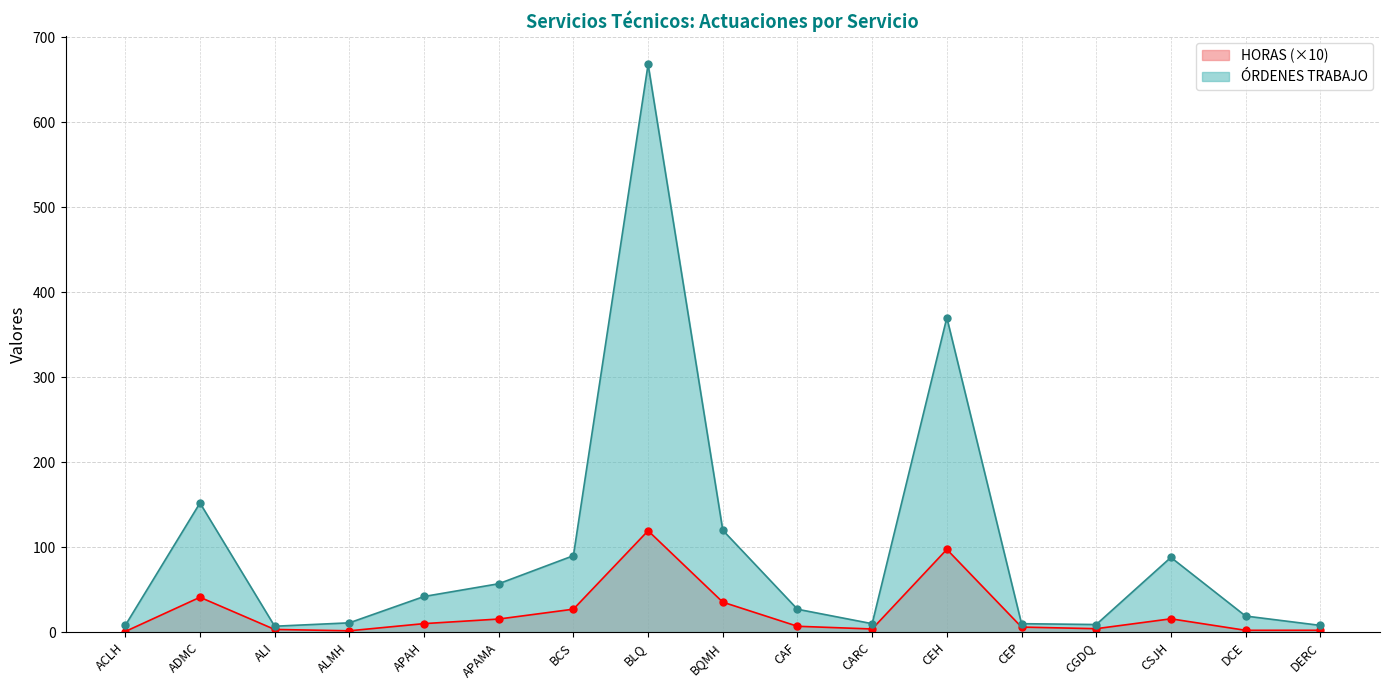

What is the spread (max minus min) of values at CGDQ?

4.9